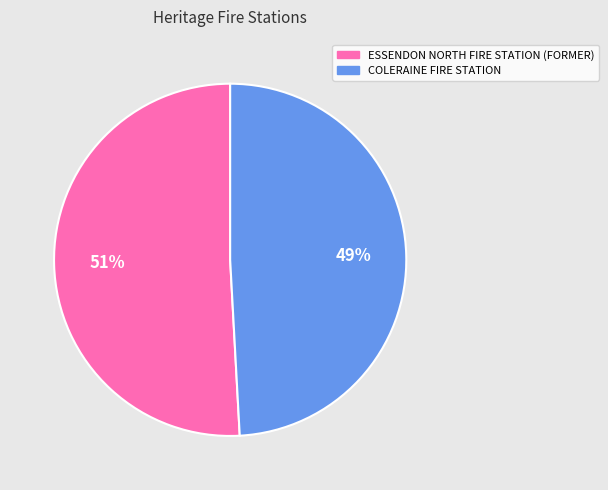

Rank the categories by value from highest to lowest.

ESSENDON NORTH FIRE STATION (FORMER), COLERAINE FIRE STATION